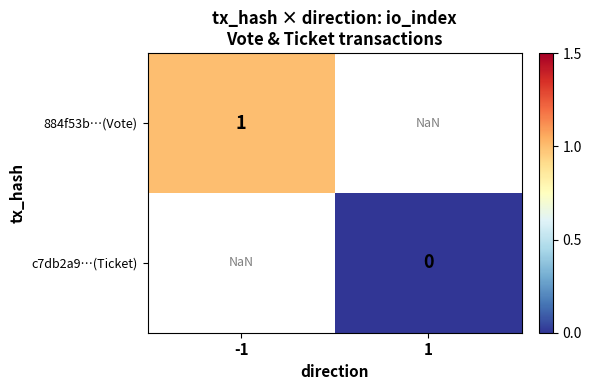

The 884f53b…(Vote) series shows 1.0 at -1. True or false?

True